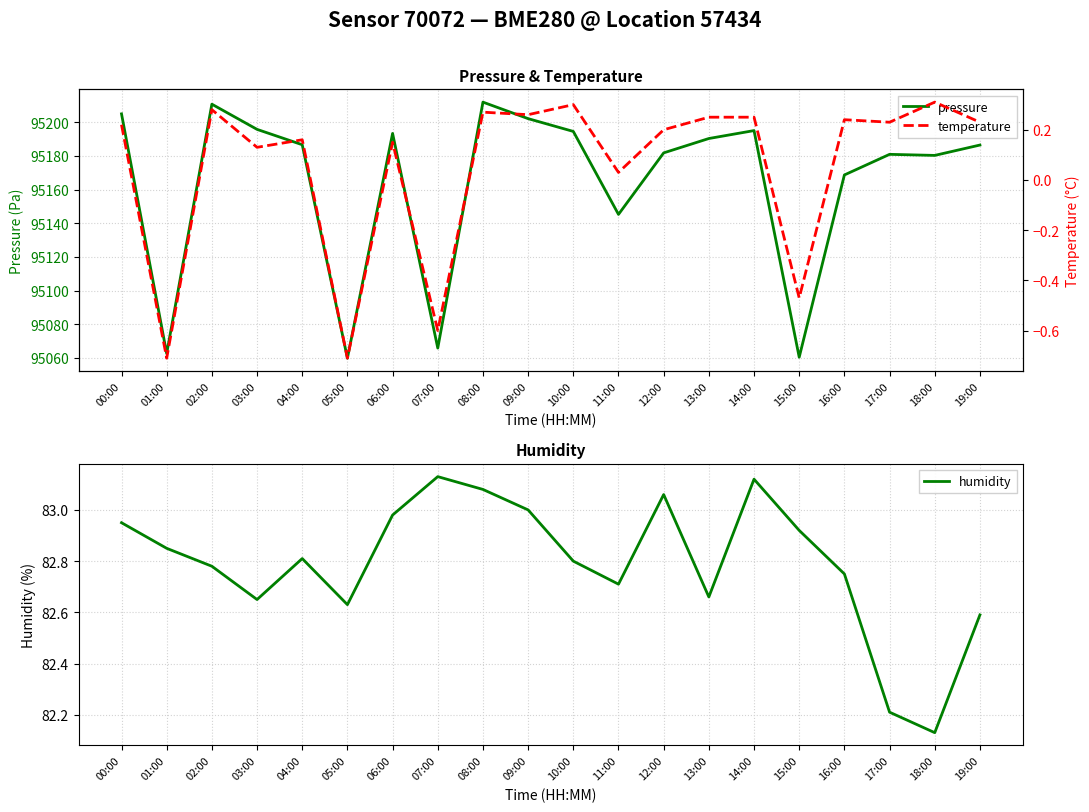

What is the difference between the maximum and minimum values in the pressure series?

152.2